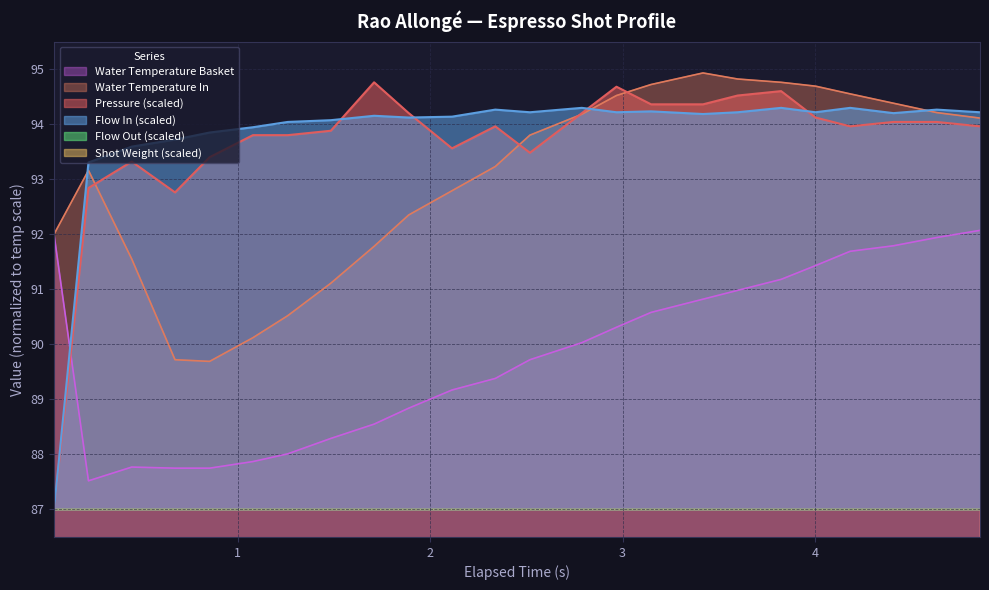

What is the difference between the maximum and second lowest values in the water_temperature_basket series?

4.3